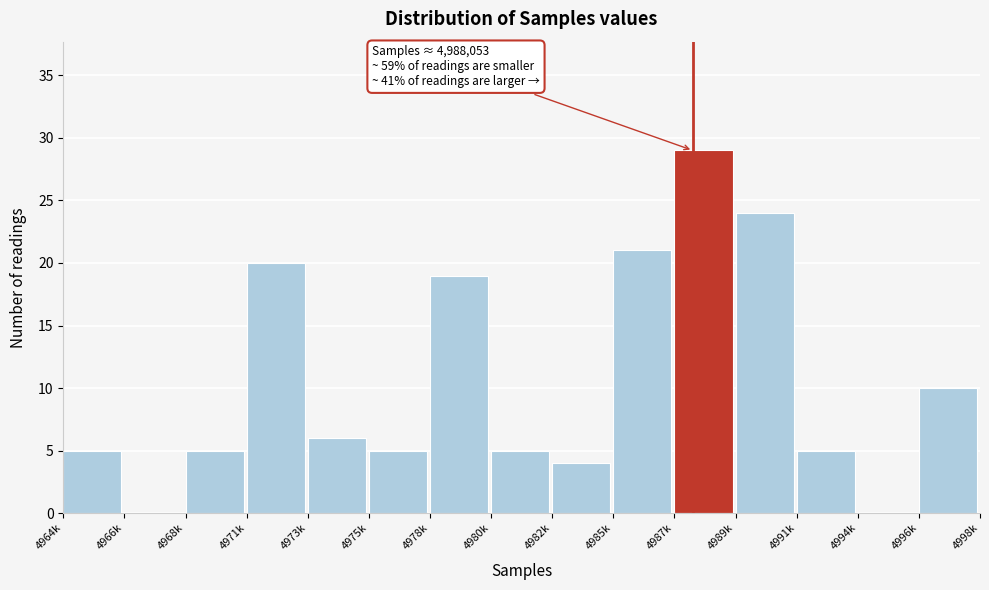

Reading left to right, what are all the values shown in this chart?

4964k=5	4966k=0	4968k=5	4971k=20	4973k=6	4975k=5	4978k=19	4980k=5	4982k=4	4985k=21	4987k=29	4989k=24	4991k=5	4994k=0	4996k=10